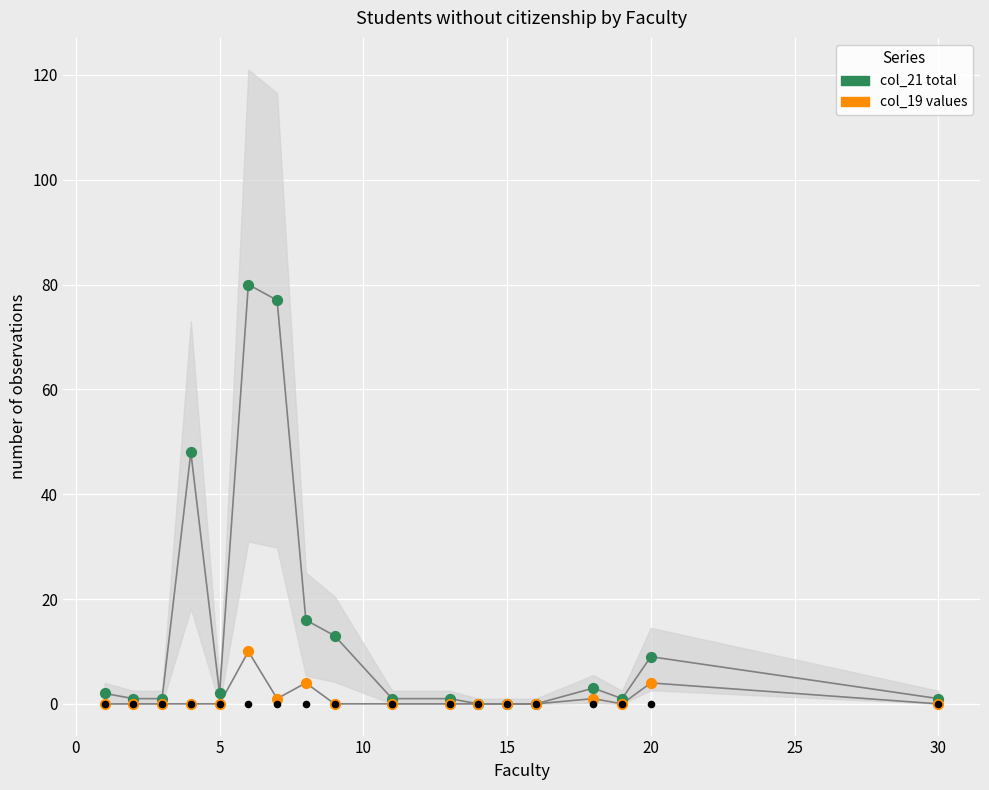

What are all the series names shown in the legend?

col_21 total, col_19 values